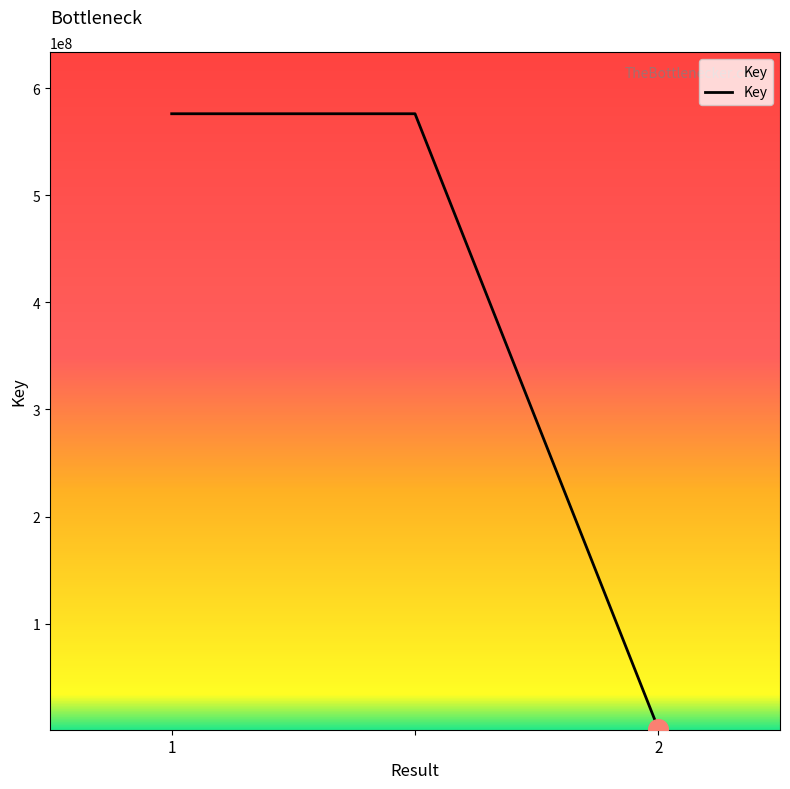

What is the difference between the maximum and minimum values?

574284003